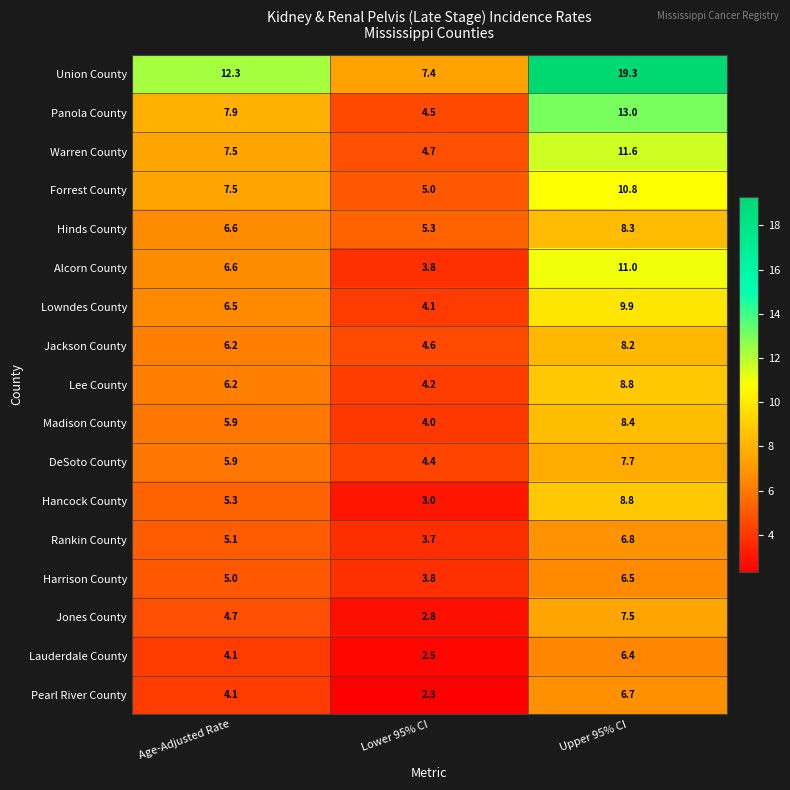

At which category does the chart reach its minimum across all series?

Lower 95% CI